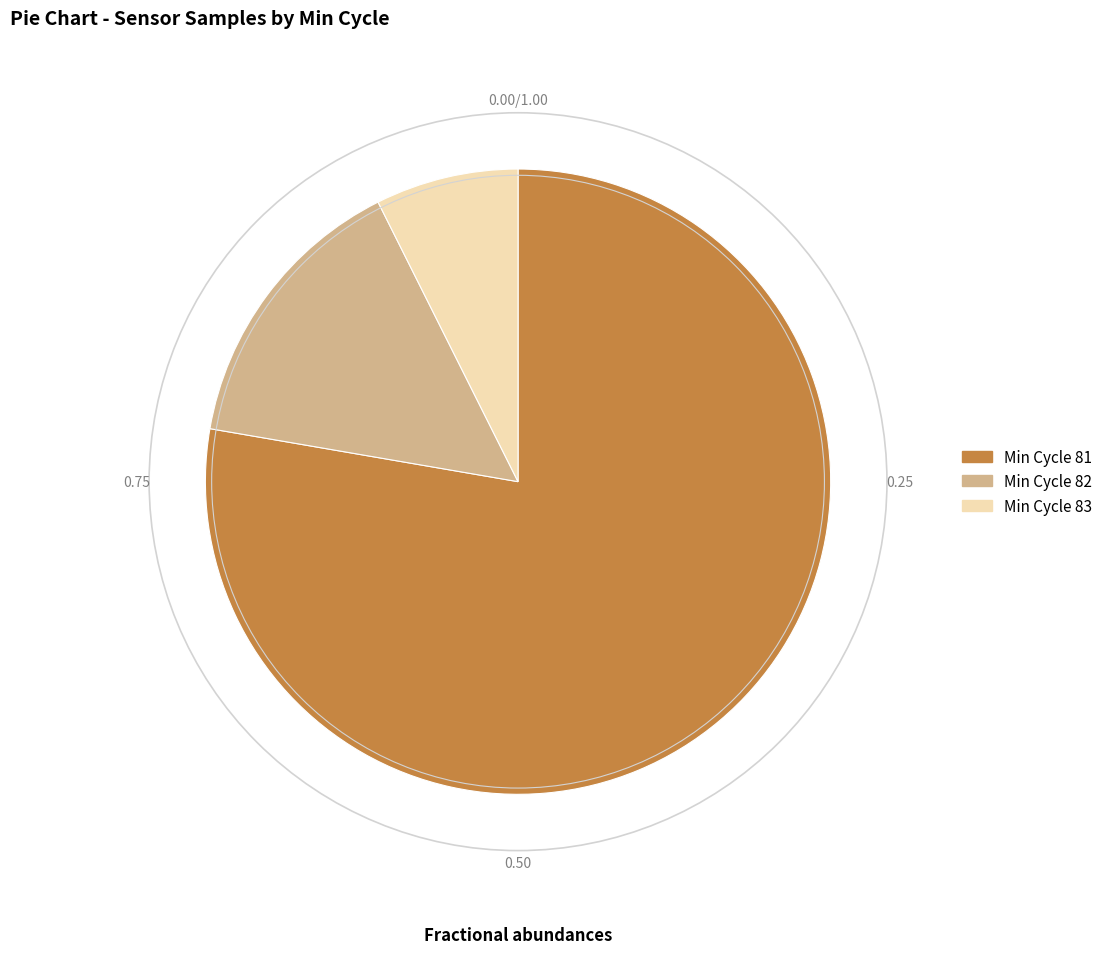

Does any single category account for the majority?

Yes